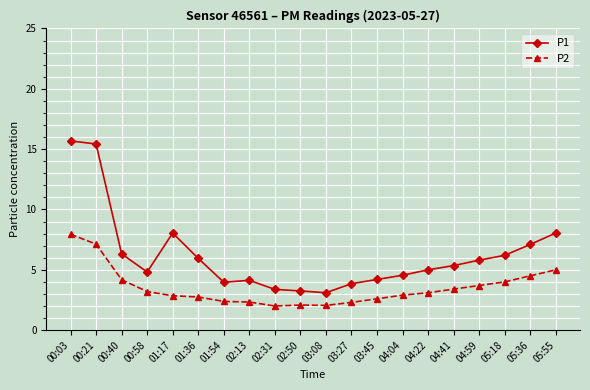

What is the value of the P1 point at the 6th from the left?

6.0